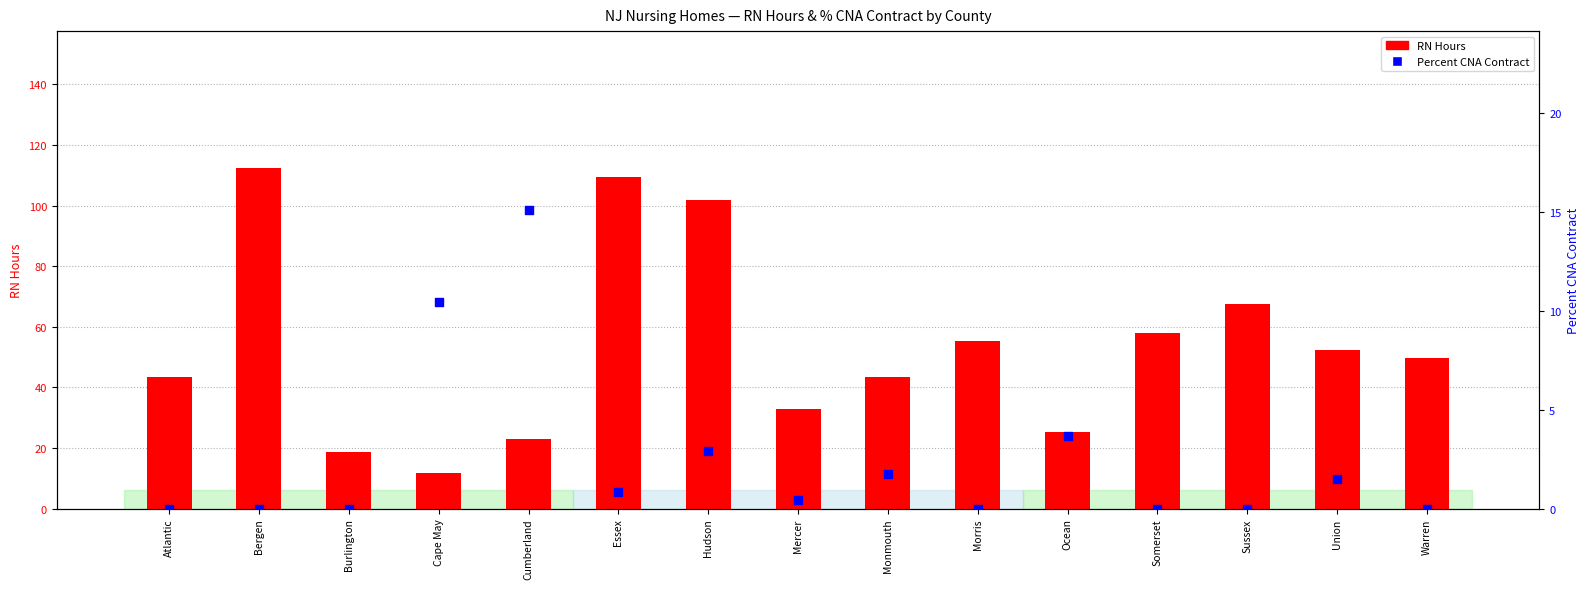

At which category is the sum across all series the highest?

Bergen